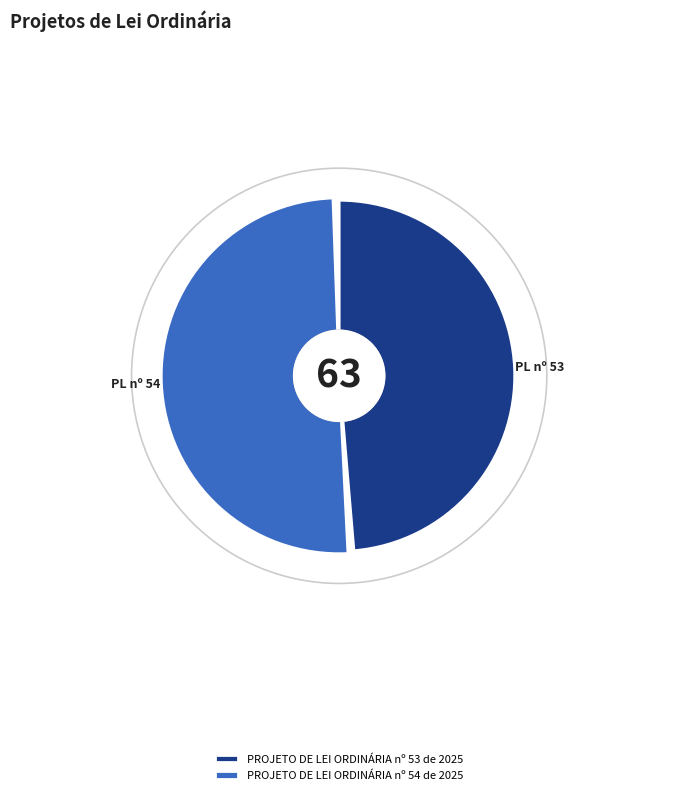

What is the total percentage of PROJETO DE LEI ORDINÁRIA nº 54 de 2025 and PROJETO DE LEI ORDINÁRIA nº 53 de 2025?

100.0%